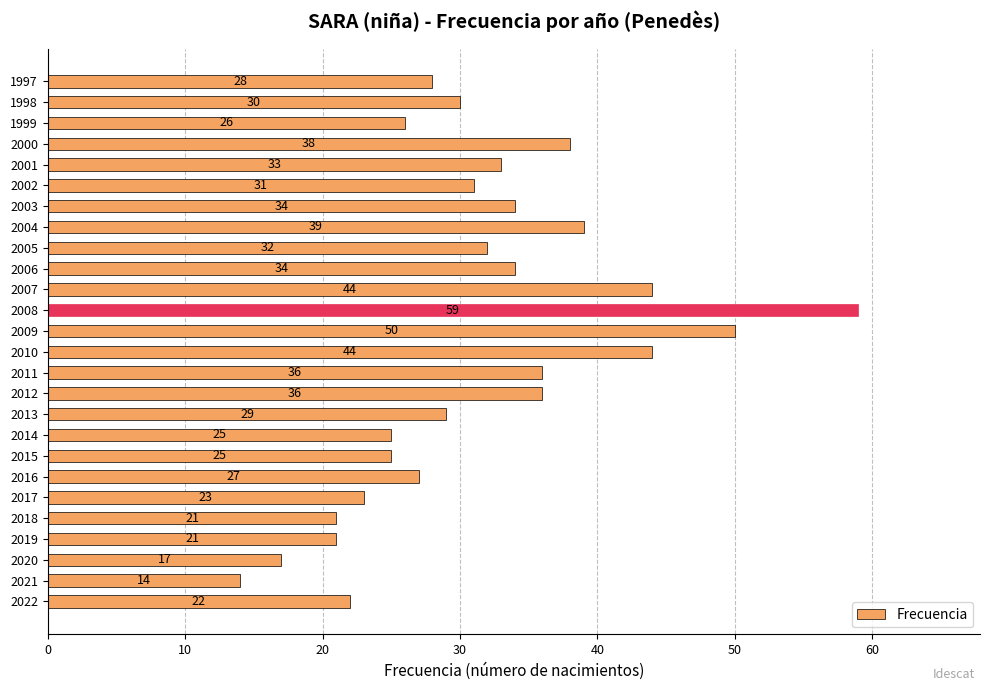

The value at 2014 is 12. True or false?

False